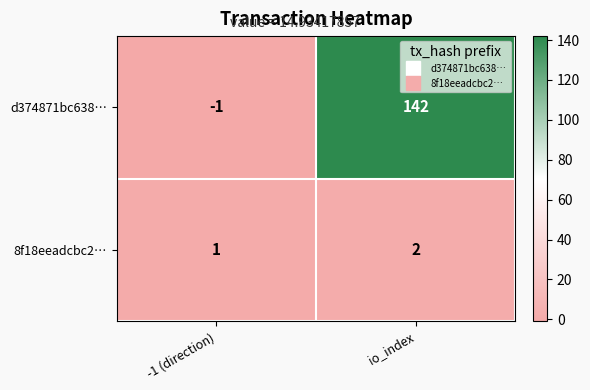

List the series in order of their peak value, lowest first.

8f18eeadcbc2…, d374871bc638…